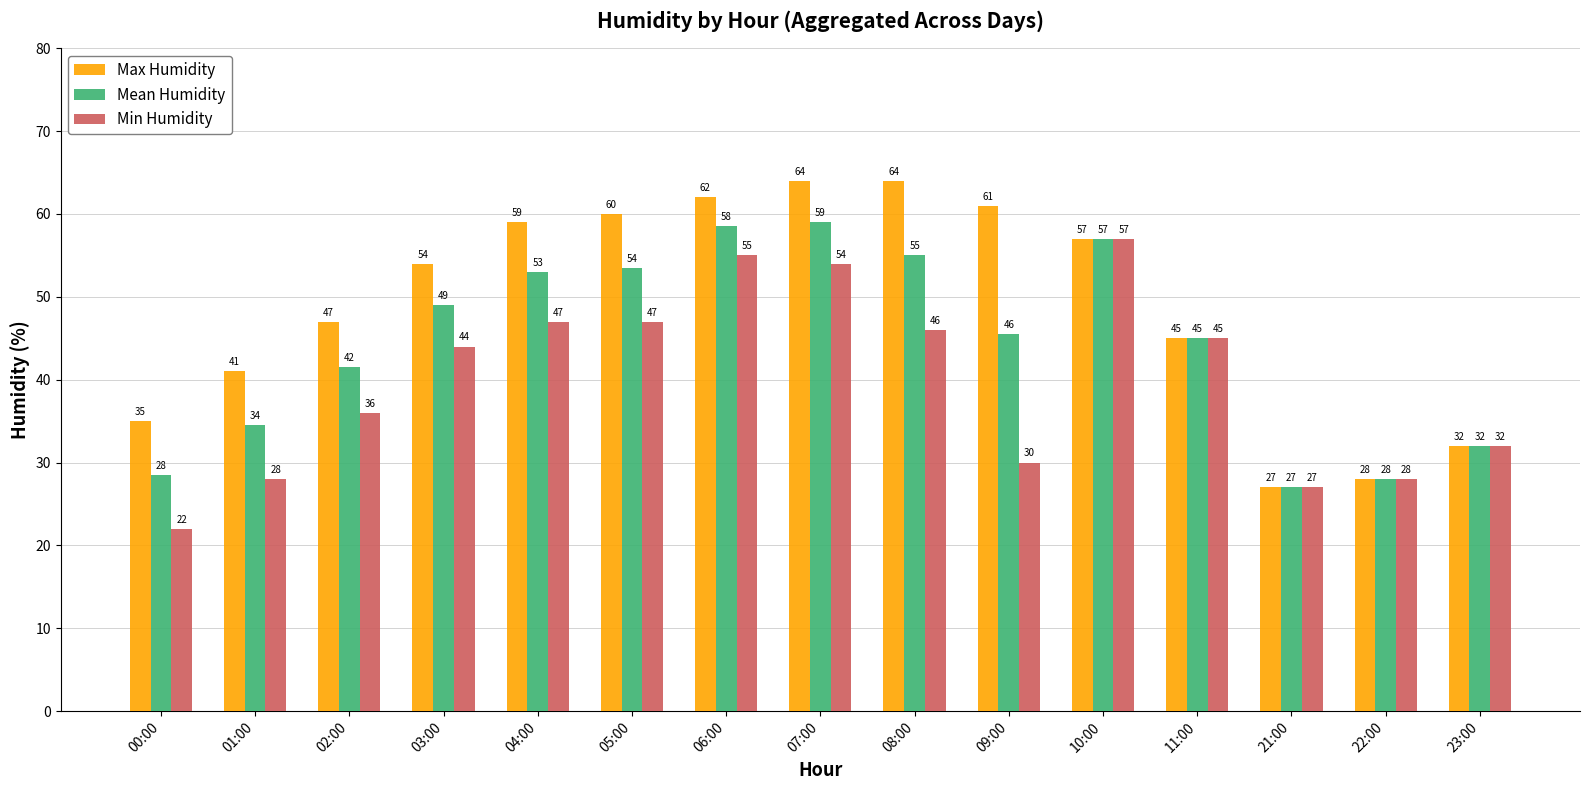

Read the Min Humidity value at 10:00.

57.0